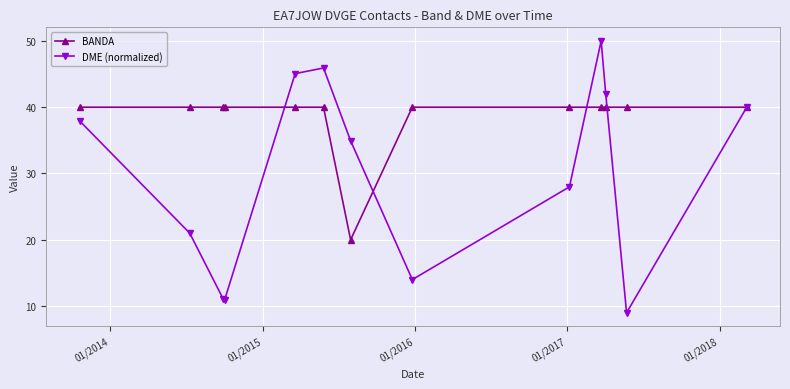

What is the value of the DME (normalized) point at the 10th from the left?

50.0